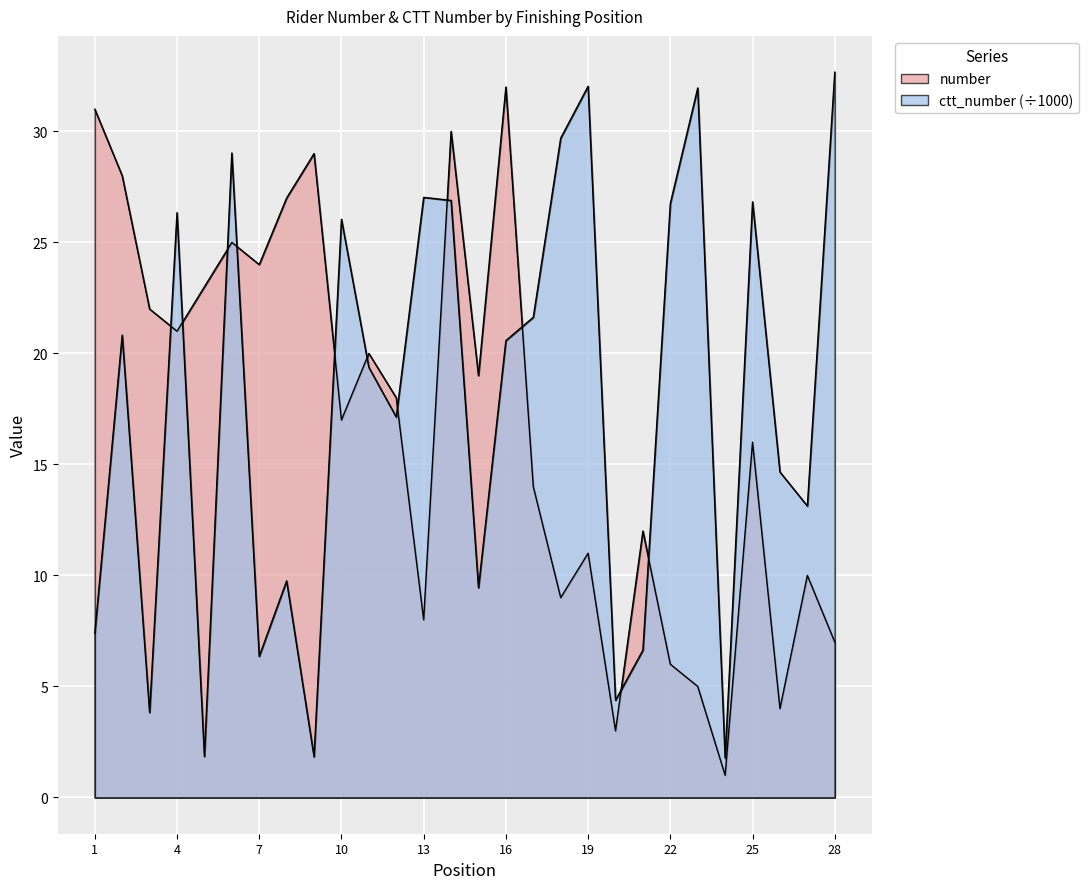

What is the difference between the highest and lowest values at 27?

3.1